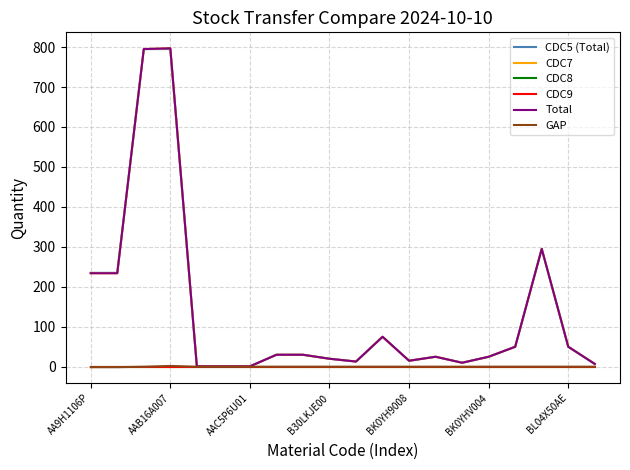

Reading right to left, transcribe all the data shown in this chart.

CDC5 (Total): 7	50	295	50	25	10	25	15	75	13	20	30	30	1	1	1	795	795	235	235
CDC7: 7	50	295	50	25	10	25	15	75	13	20	30	30	1	1	1	797	795	234	234
CDC8: 0	0	0	0	0	0	0	0	0	0	0	0	0	0	0	0	0	0	0	0
CDC9: 0	0	0	0	0	0	0	0	0	0	0	0	0	0	0	0	0	0	0	0
Total: 7	50	295	50	25	10	25	15	75	13	20	30	30	1	1	1	797	795	234	234
GAP: 0	0	0	0	0	0	0	0	0	0	0	0	0	0	0	0	2	0	-1	-1